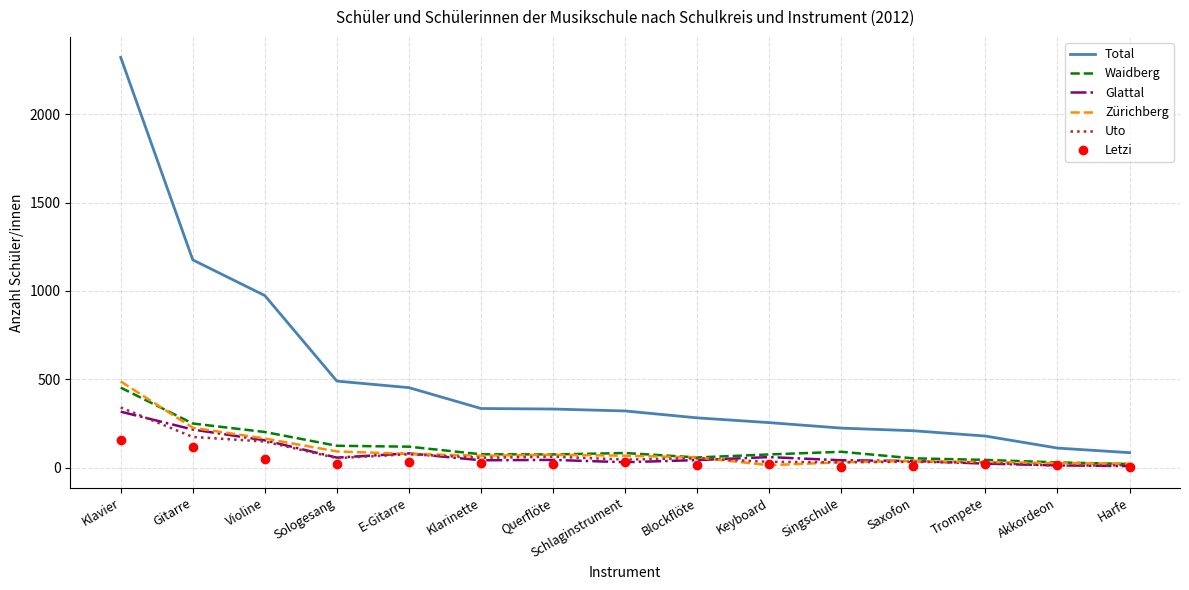

What is the maximum value for Glattal?

317